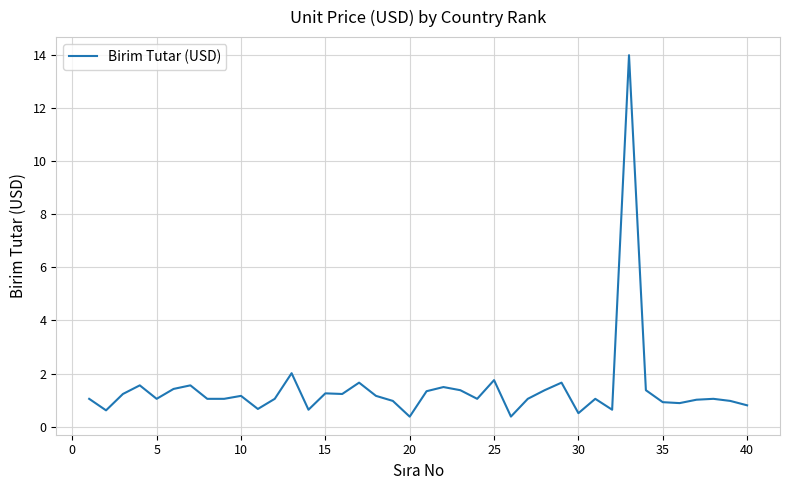

What is the difference between the second highest and minimum values?

1.6